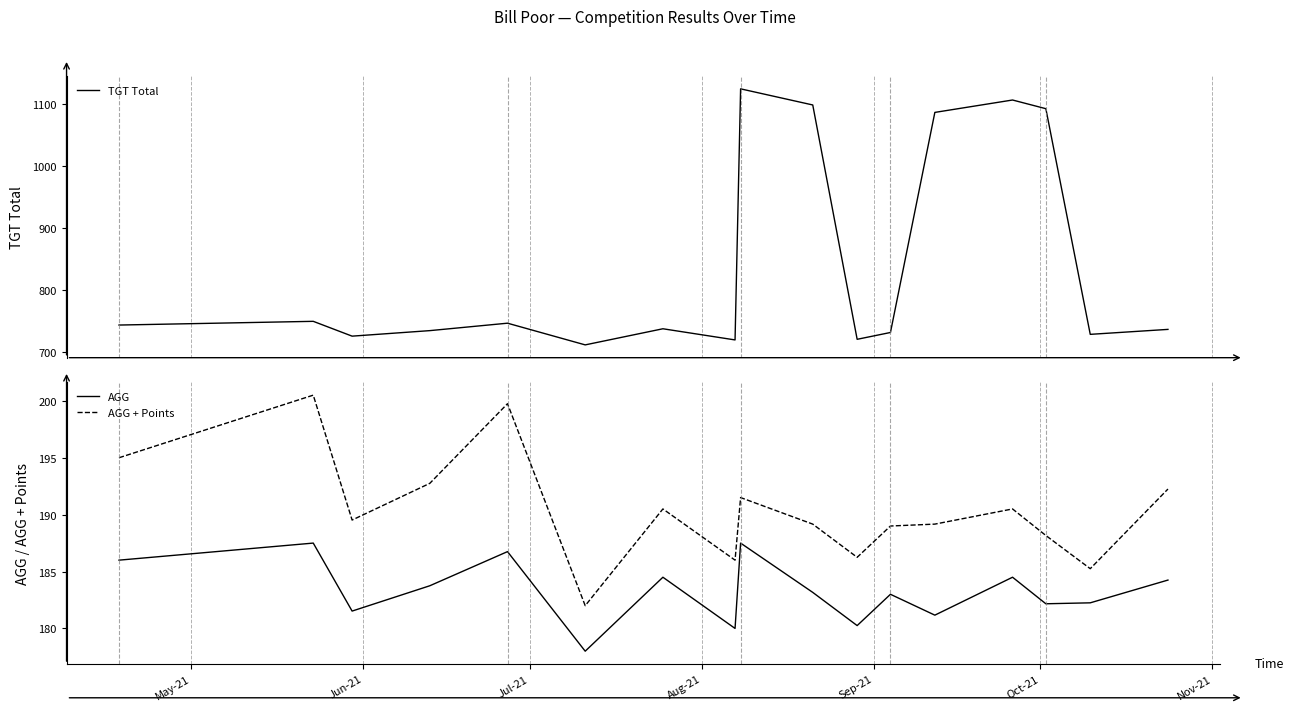

What is the highest value of the AGG series?

187.5